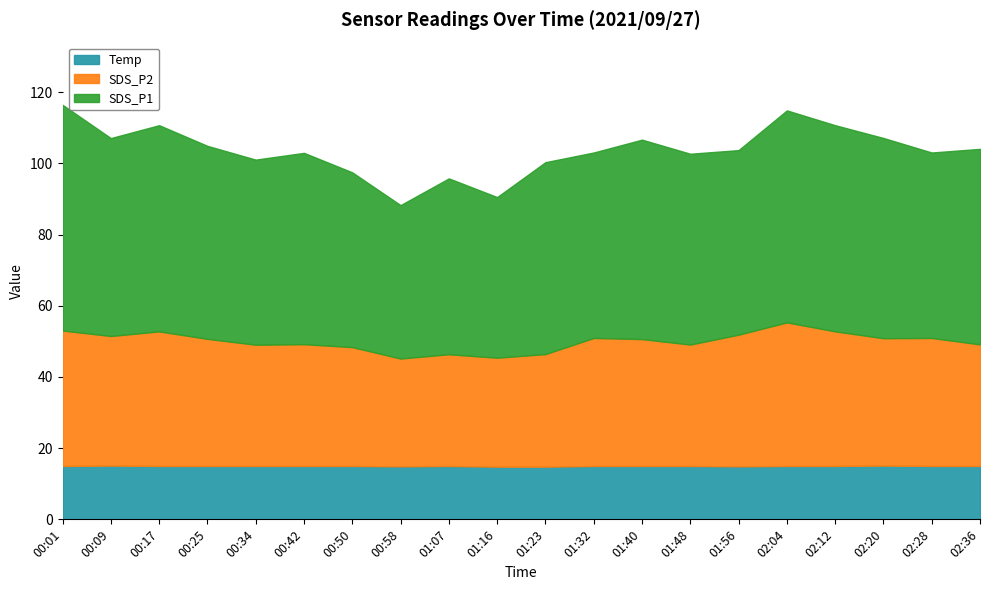

True or false: Temp has a value of 15.0 at 00:34.

True